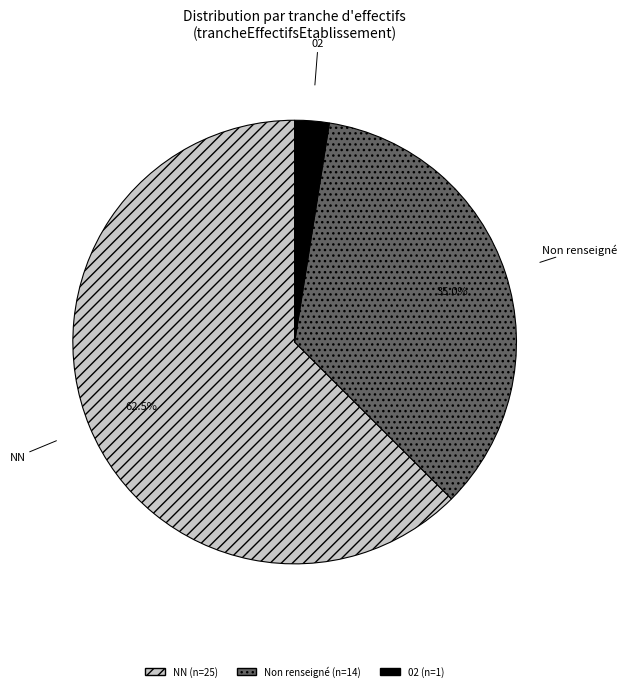

To the nearest percent, what is the difference between the largest and smallest slice percentages?

60%